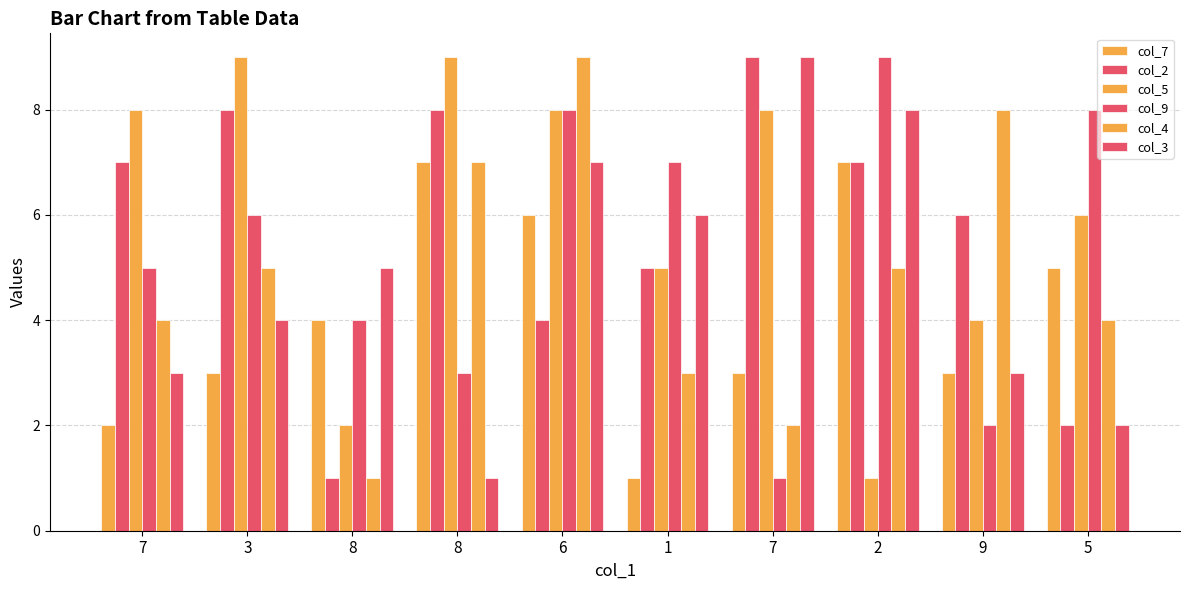

How many distinct data groups are displayed?

6